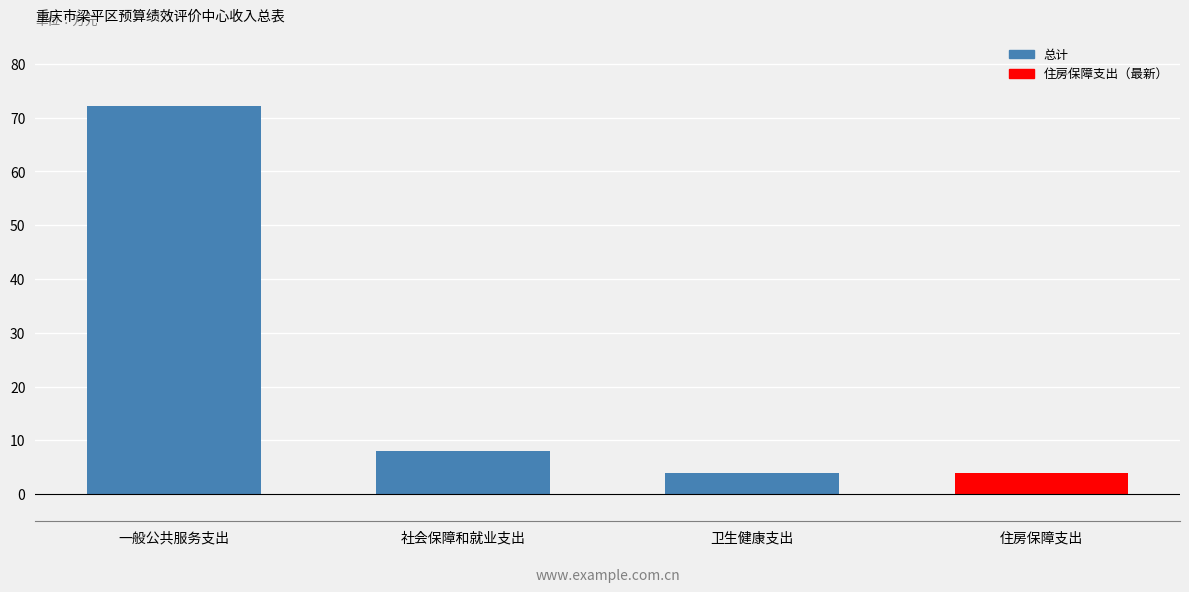

What is the change in value from 社会保障和就业支出 to 住房保障支出?

-4.0